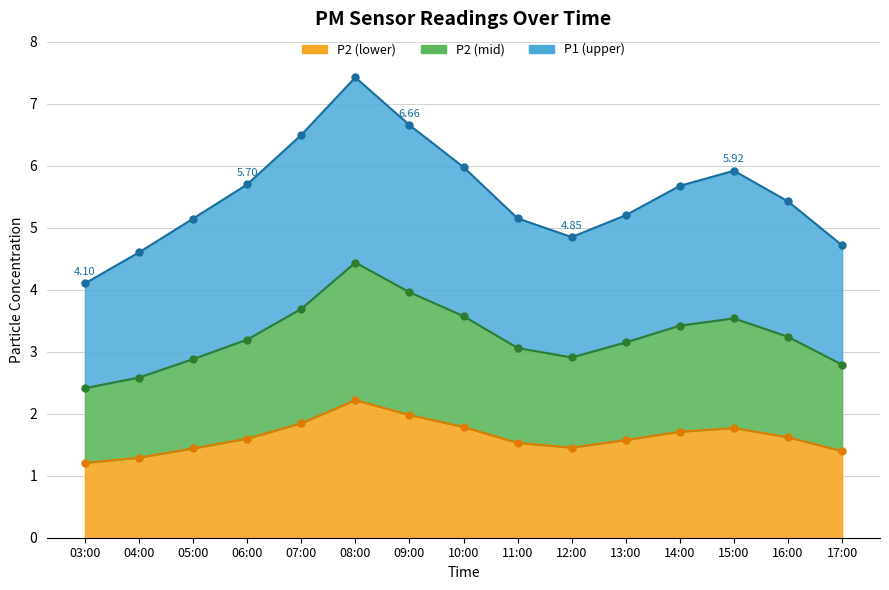

How many categories are shown in the chart?

15